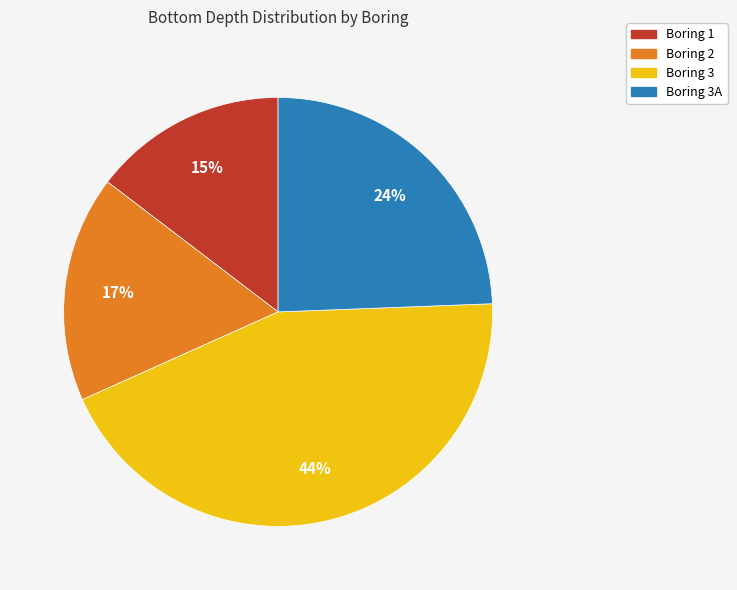

Is there a majority slice in this chart?

No